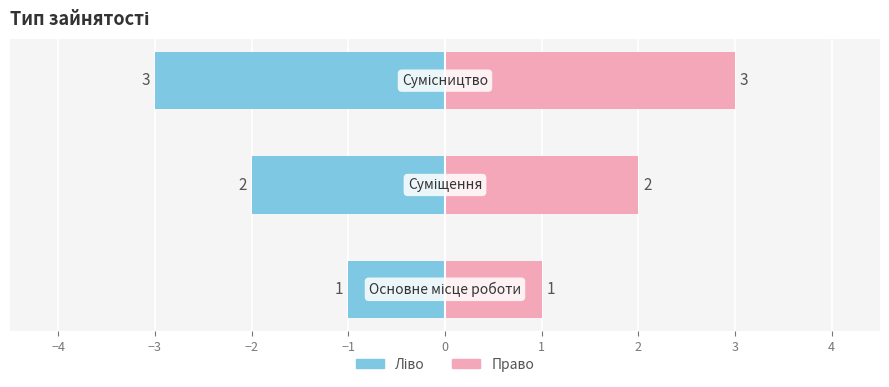

How many data points in Ідентифікатор (право) are above 2?

1